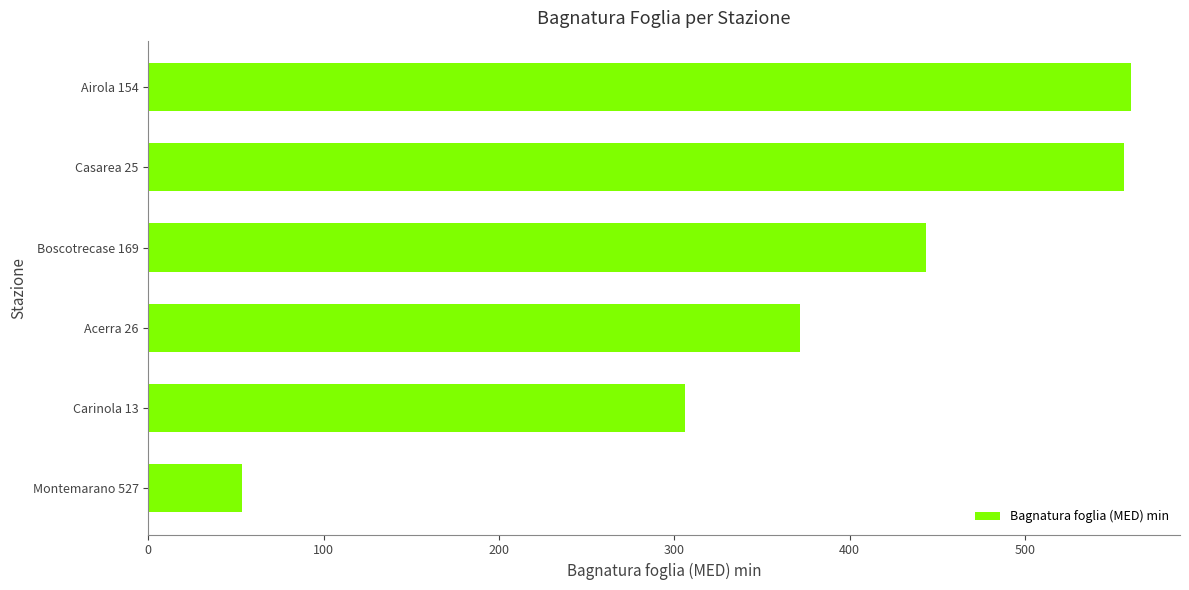

How many bars are there in total?

6